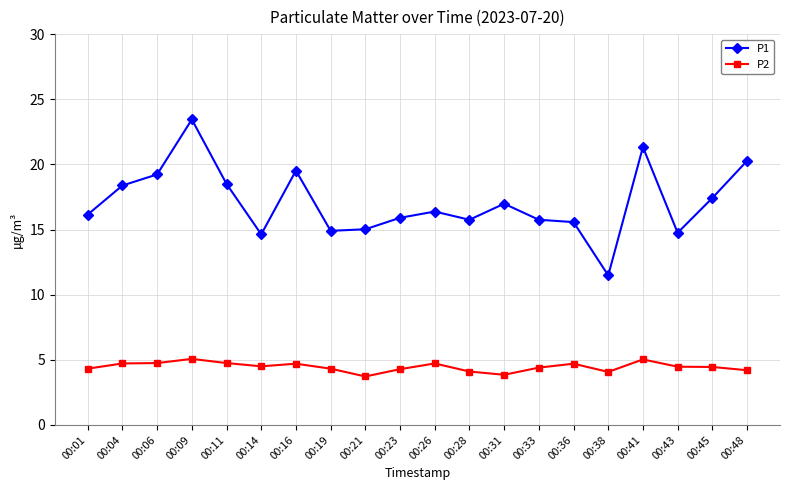

How many categories are shown in the chart?

20